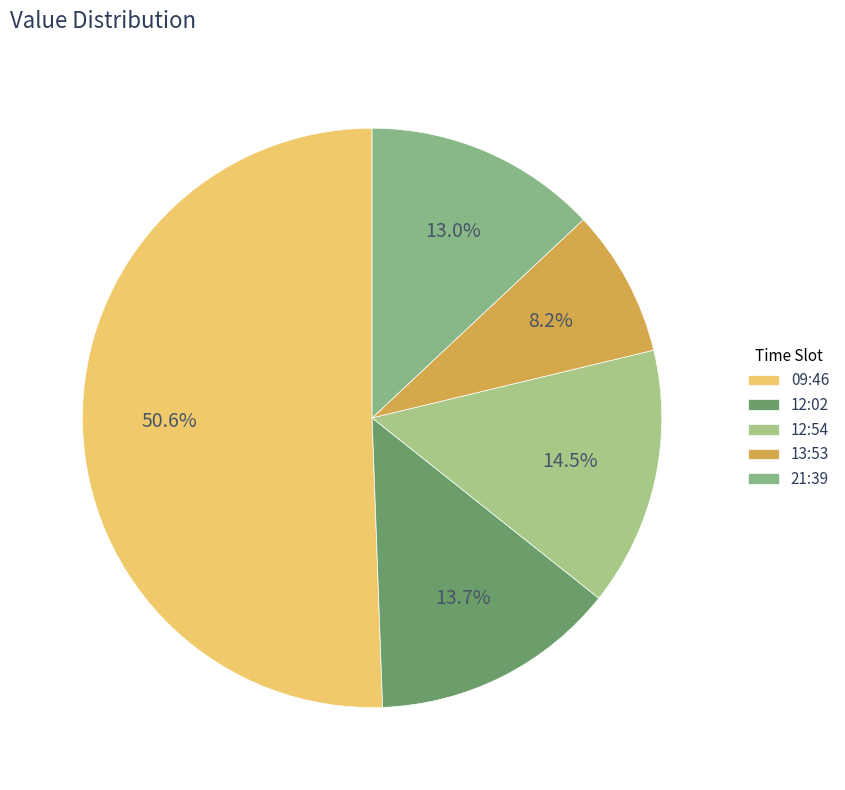

How many slices are in this pie chart?

5